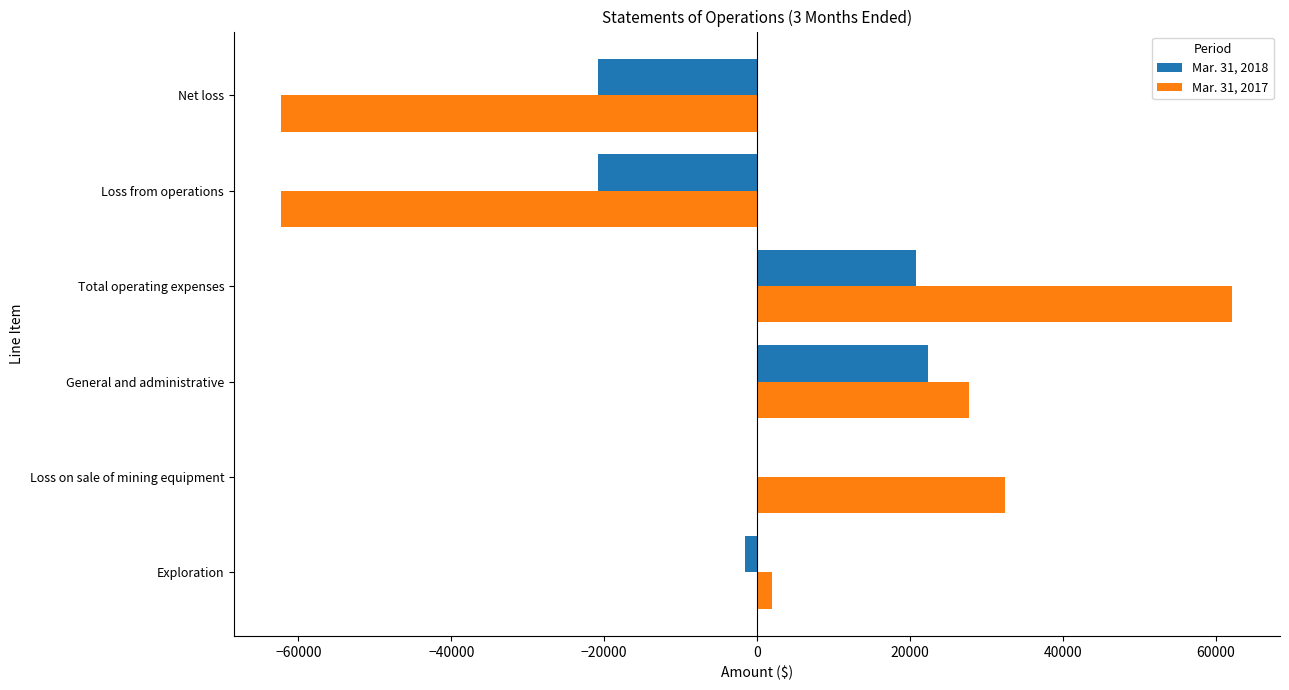

What are all the series names shown in the legend?

Mar. 31, 2018, Mar. 31, 2017